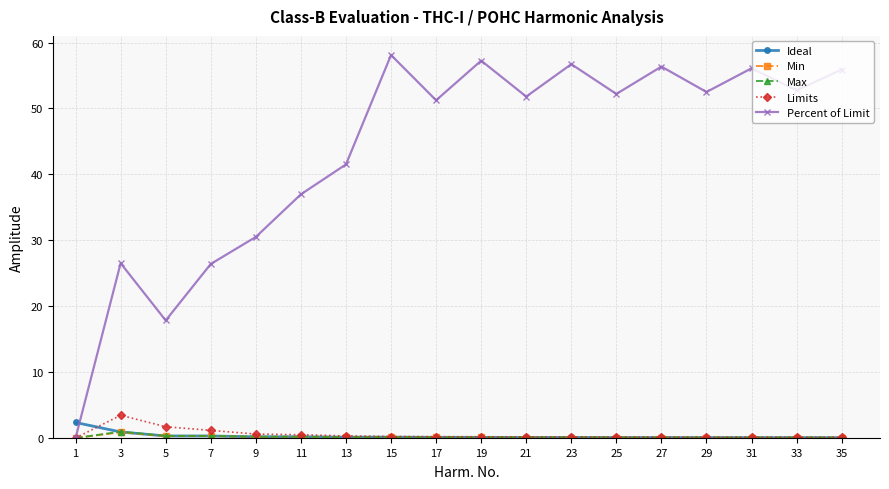

What is the sum of the Min values at 15 and 17?

0.2